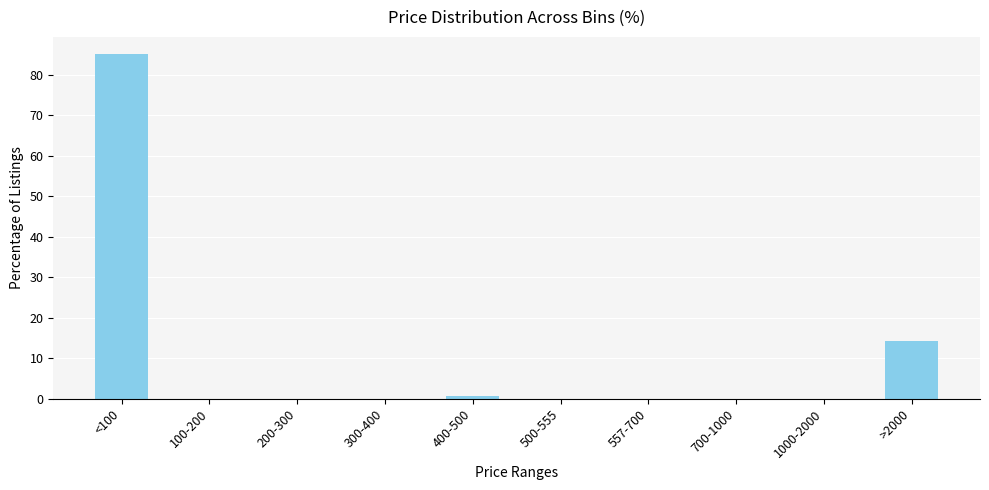

Reading left to right, what are all the values shown in this chart?

<100=85.1	100-200=0.0	200-300=0.0	300-400=0.0	400-500=0.7	500-555=0.0	557-700=0.0	700-1000=0.0	1000-2000=0.0	>2000=14.2